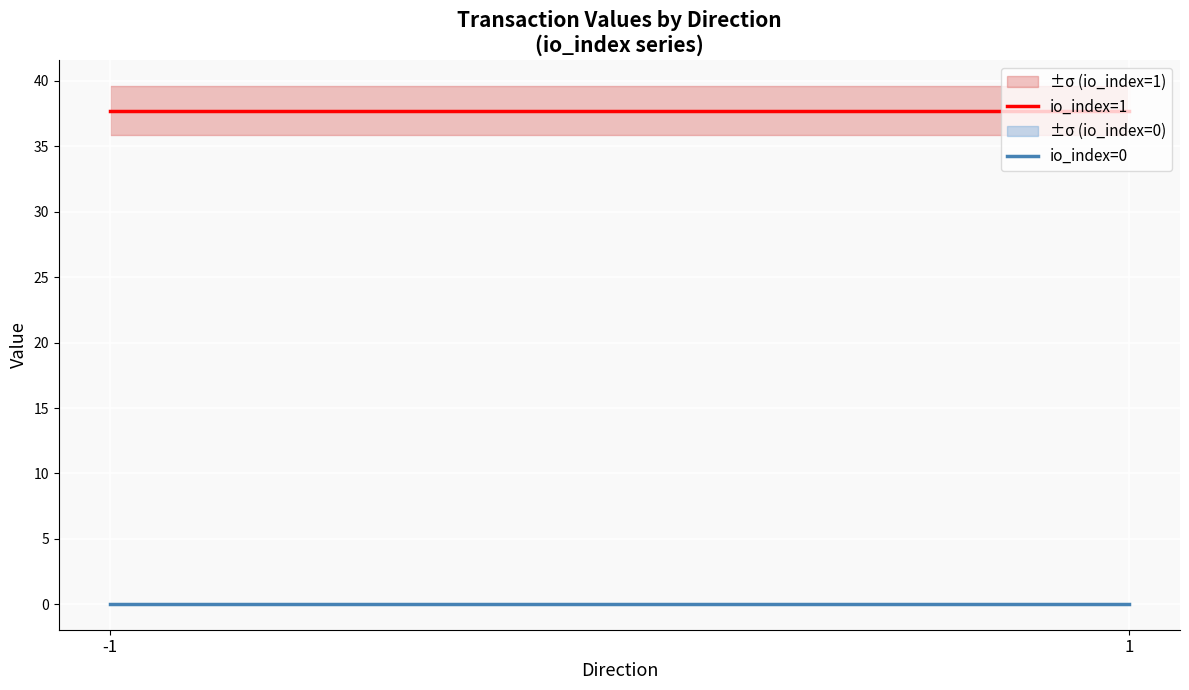

Which series has the largest total across all categories?

io_index=1